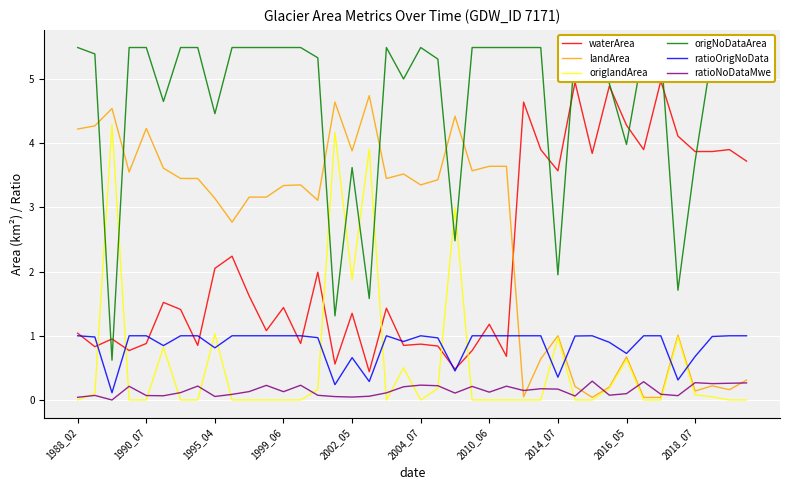

At which label does landArea first exceed 3?

1988_02